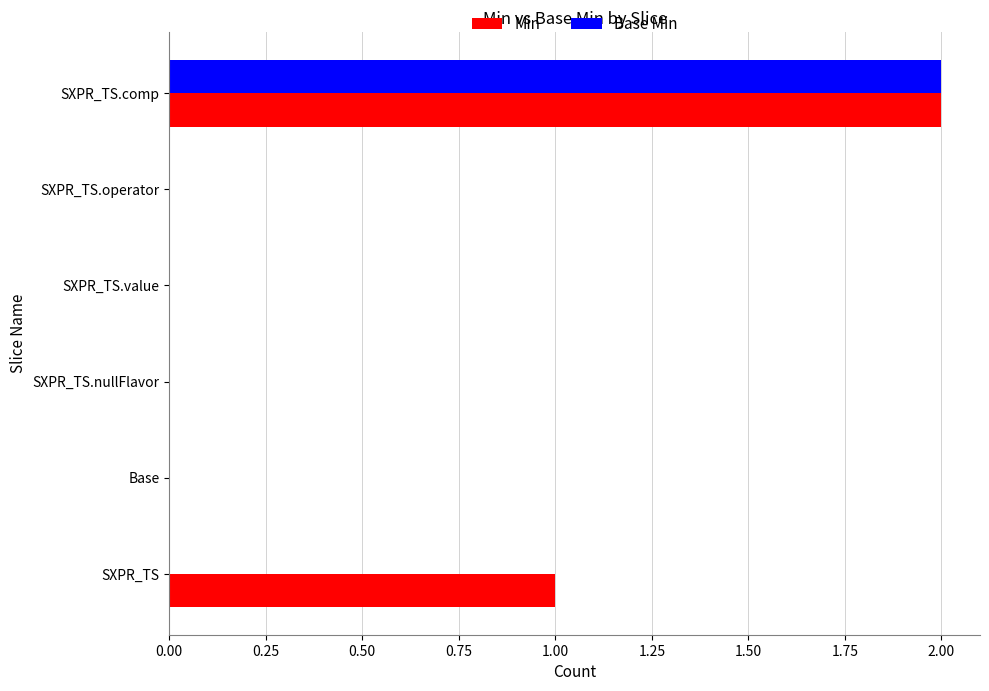

What is the sum of all Min values?

3